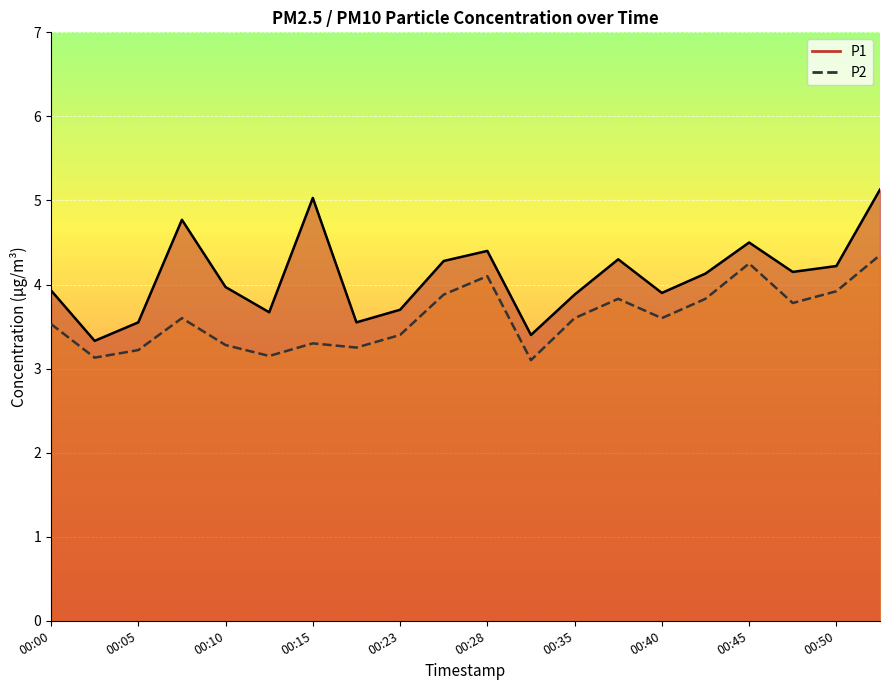

What are all the series names shown in the legend?

P1, P2